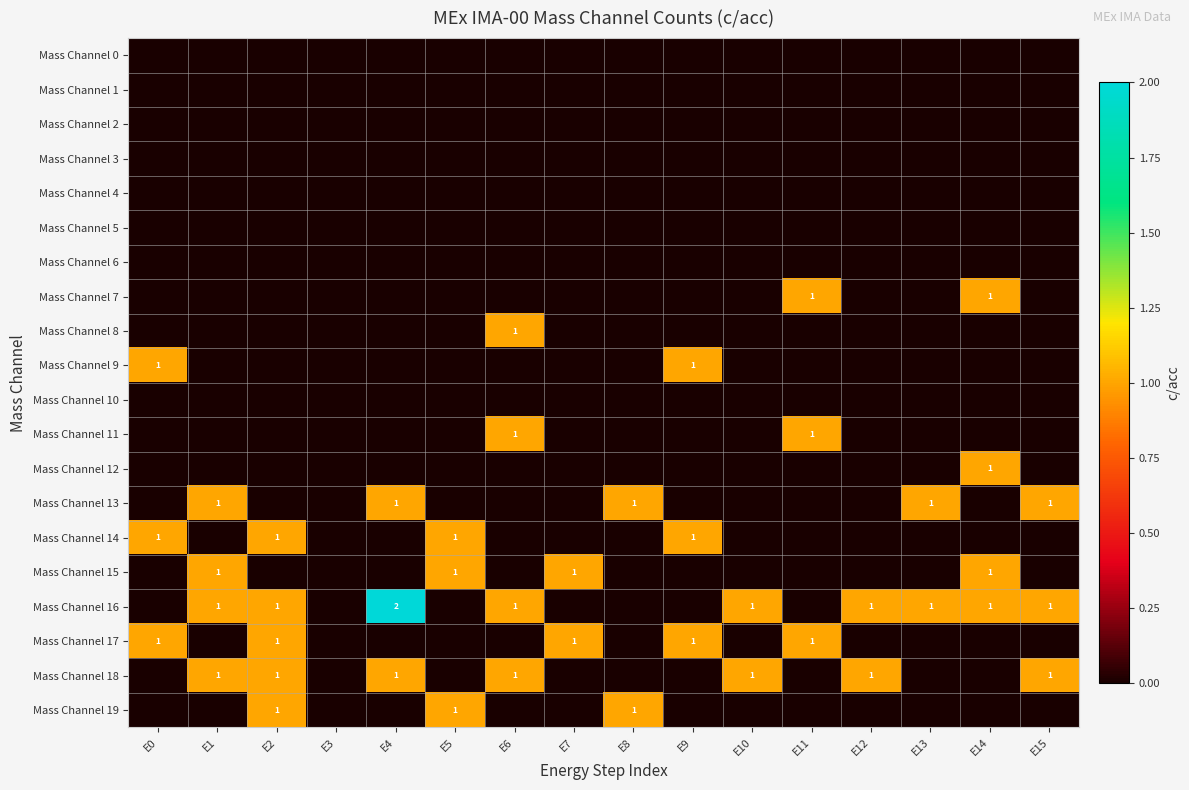

List the labels in order of Mass Channel 8 value, smallest first.

E0, E1, E2, E3, E4, E5, E7, E8, E9, E10, E11, E12, E13, E14, E15, E6